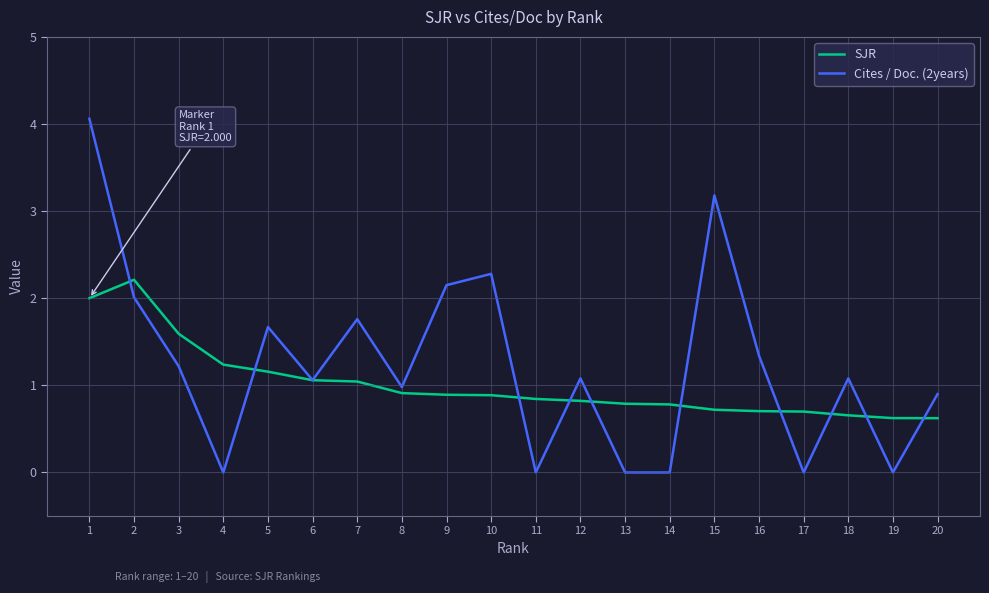

What is the difference between the second highest and minimum values in the Cites / Doc. (2years) series?

3.2